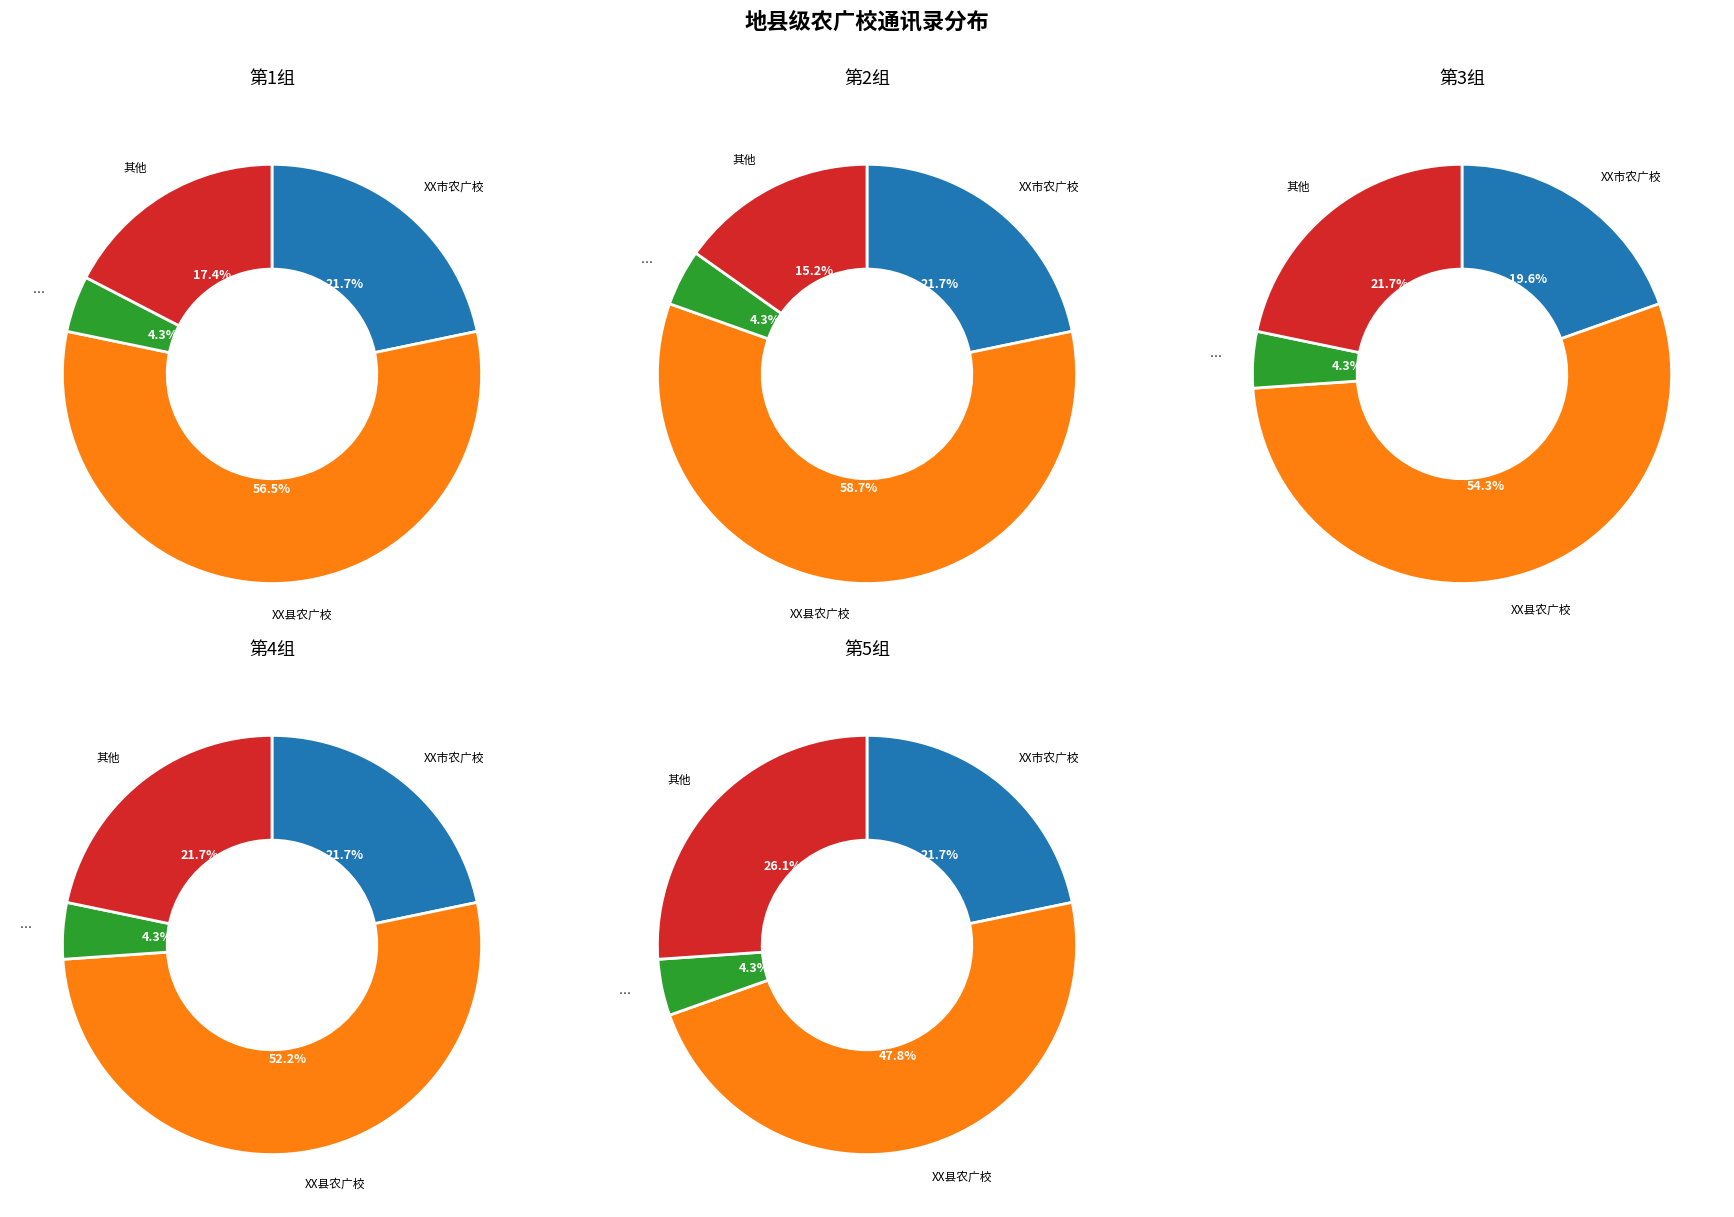

The 0 slice represents 10% of the pie. True or false?

False